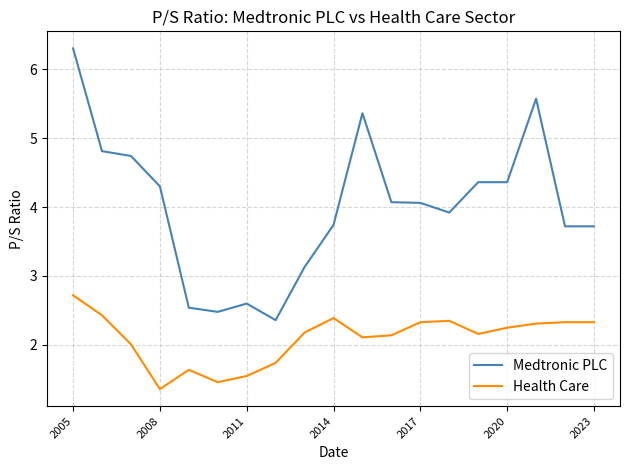

Is this an area chart (filled region under the line)?

No